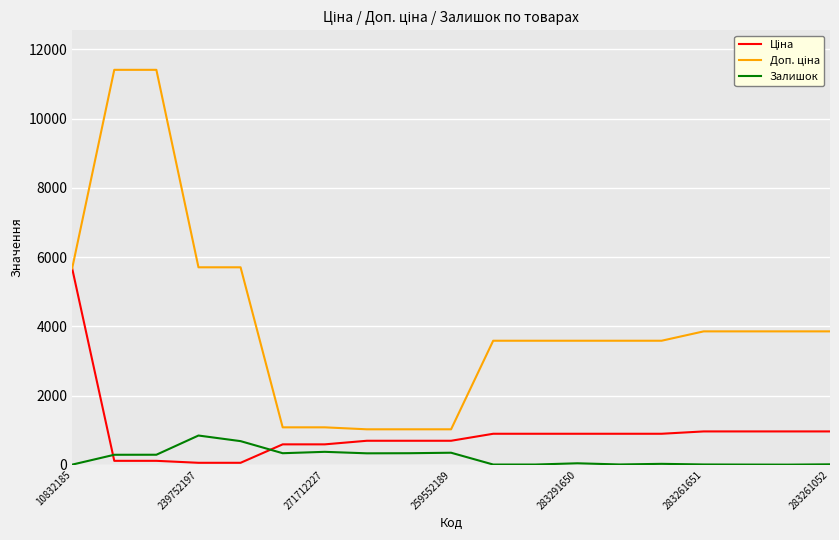

What is the greatest value displayed?

11410.0